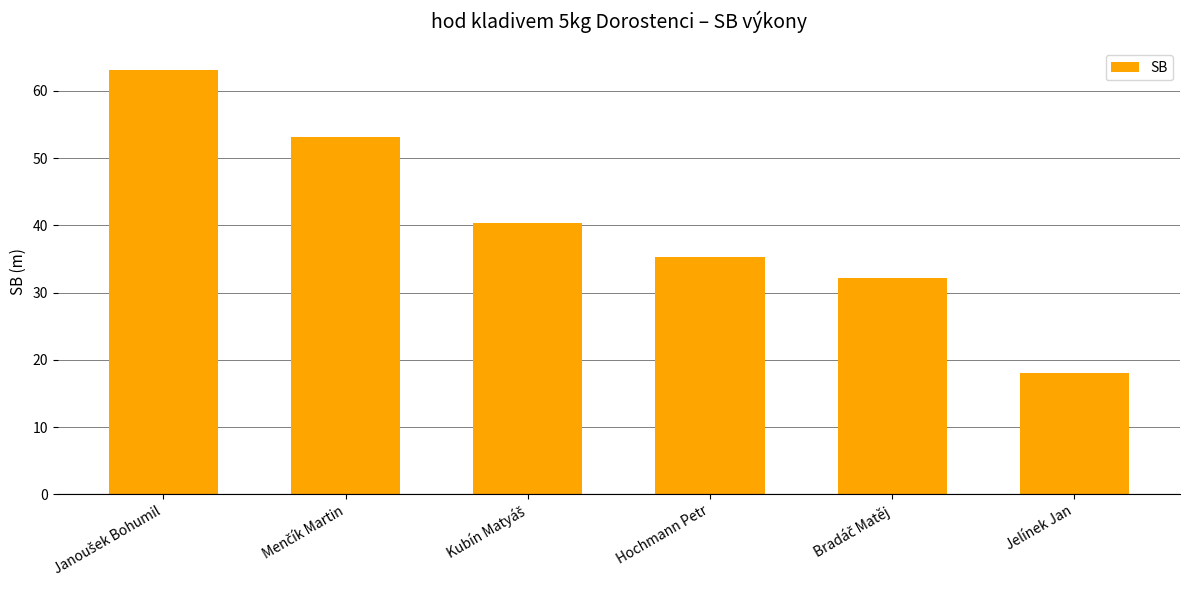

Reading left to right, transcribe all the data shown in this chart.

63.2	53.1	40.4	35.3	32.1	18.0